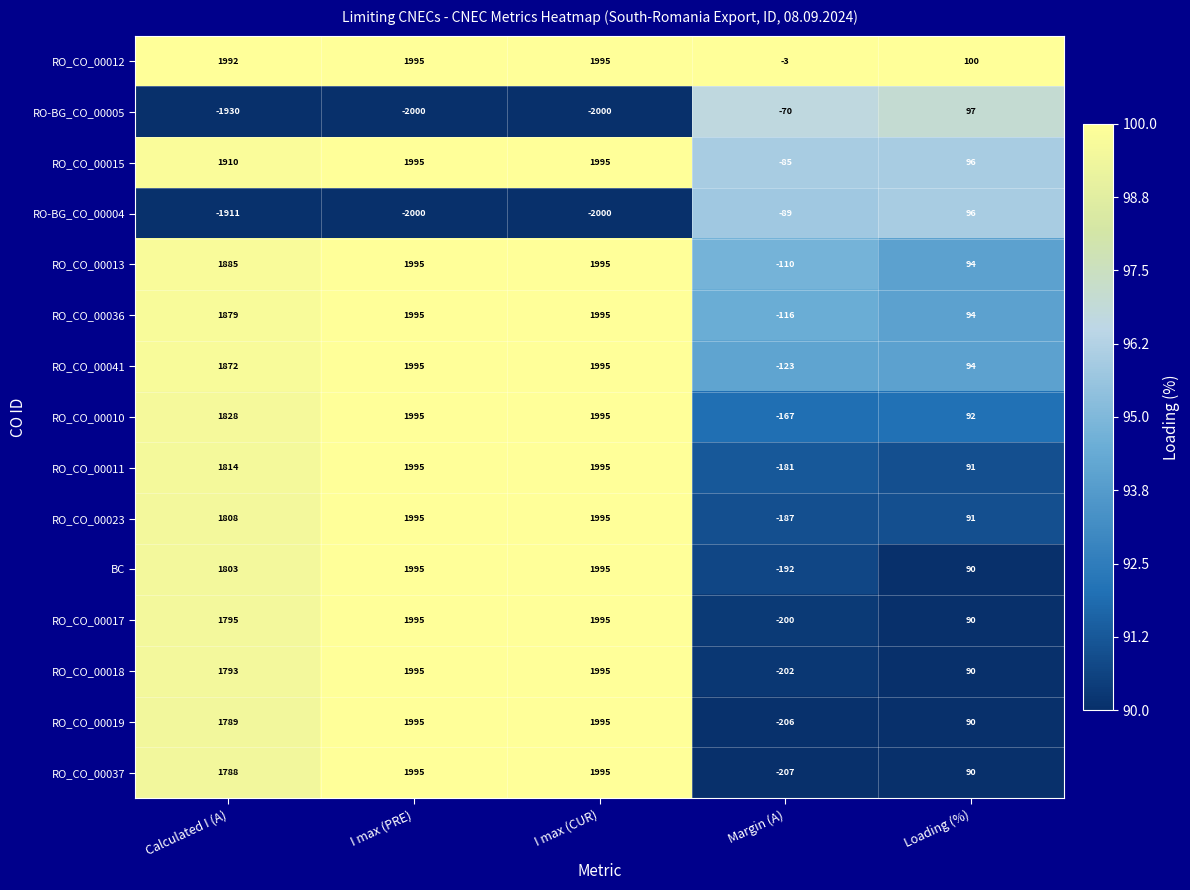

Which series has the largest total across all categories?

RO_CO_00012